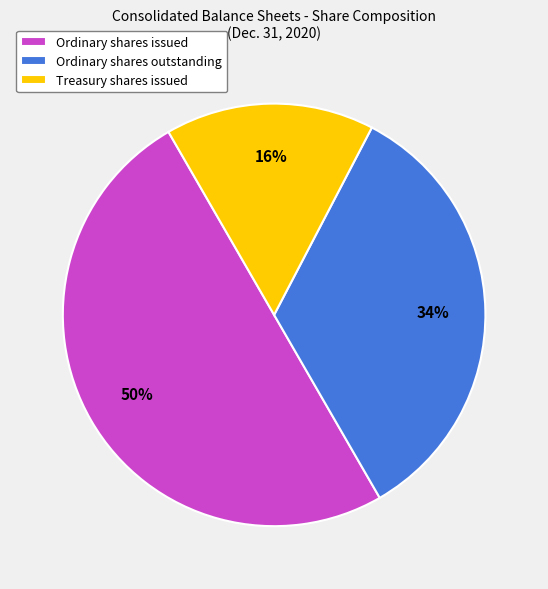

To the nearest percent, what is the combined percentage of Ordinary shares issued and Ordinary shares outstanding?

84%